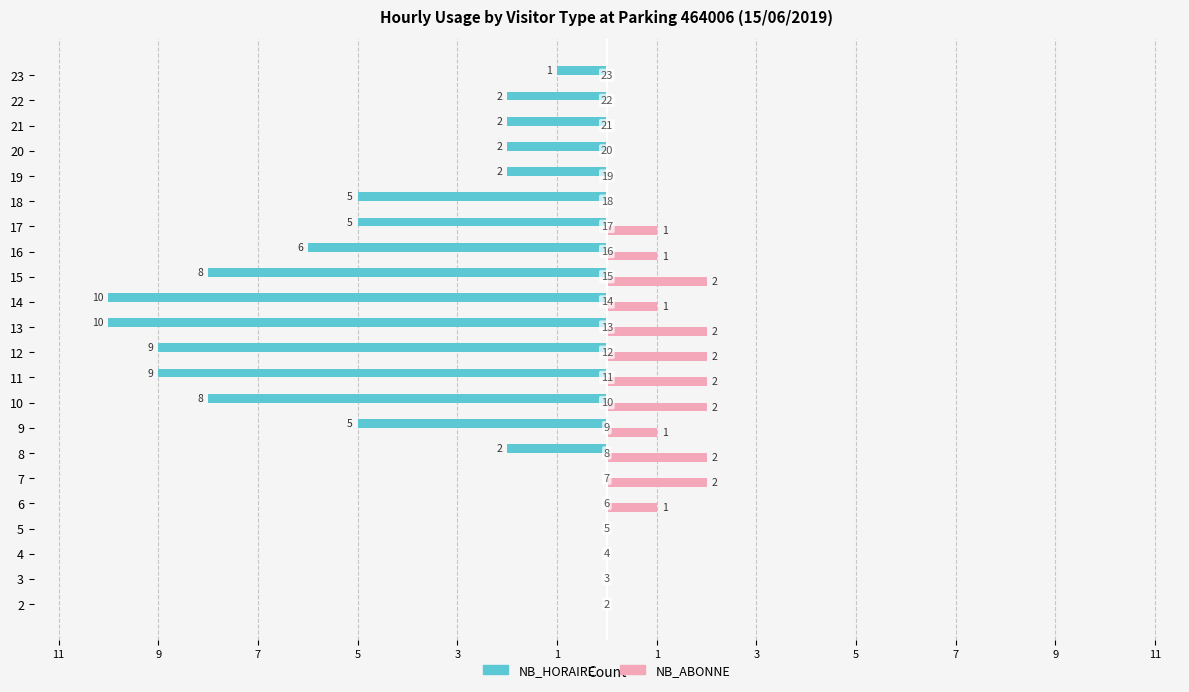

What are all the series names shown in the legend?

NB_HORAIRE, NB_ABONNE